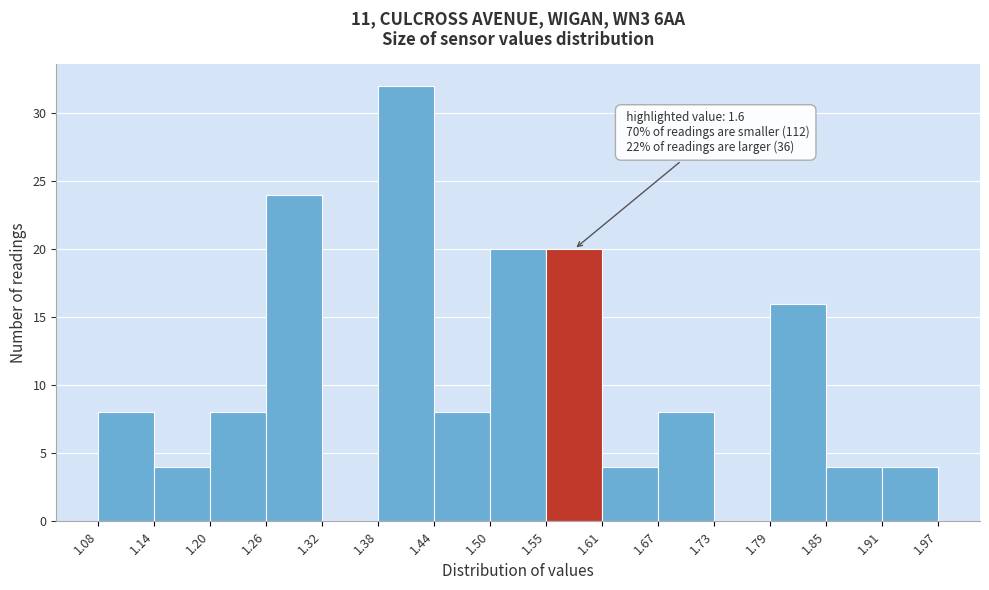

Which range on the x-axis has the tallest bar?

1.38 to 1.44